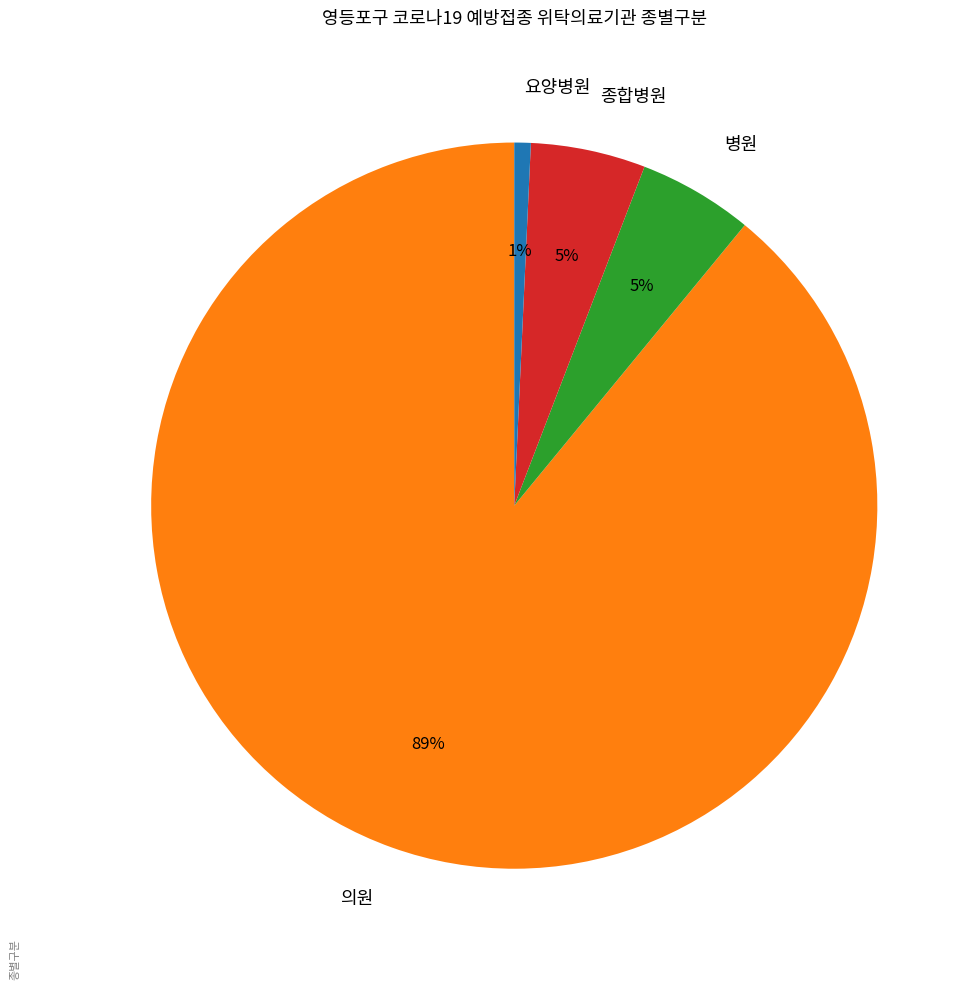

Which slice is the largest?

의원